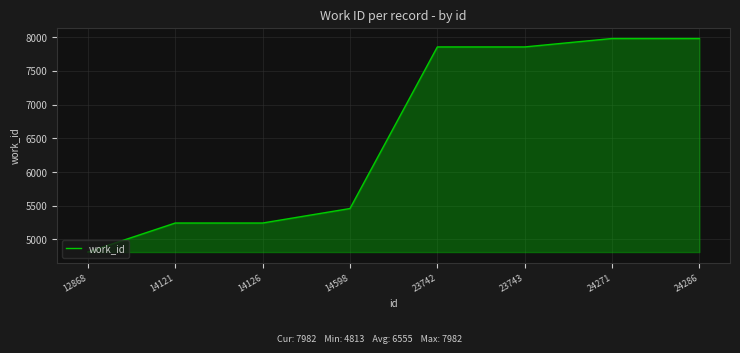

Which category has the lowest value across all series?

12868